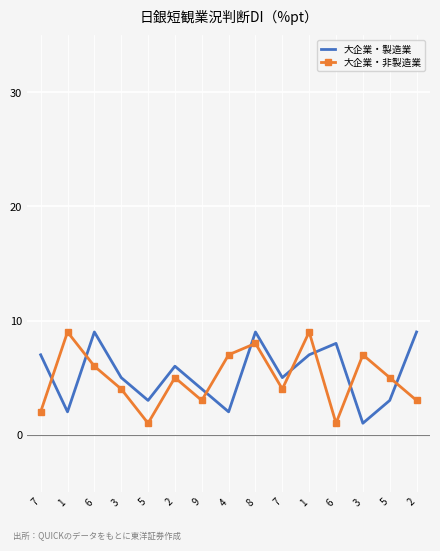

How many series are shown in this chart?

2